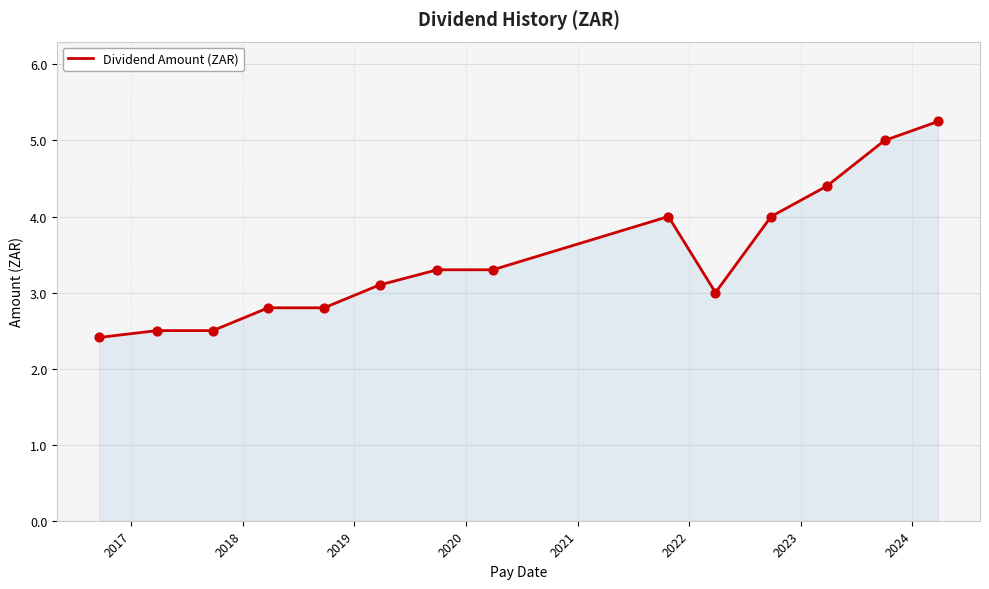

What is the minimum value shown in the chart?

2.4